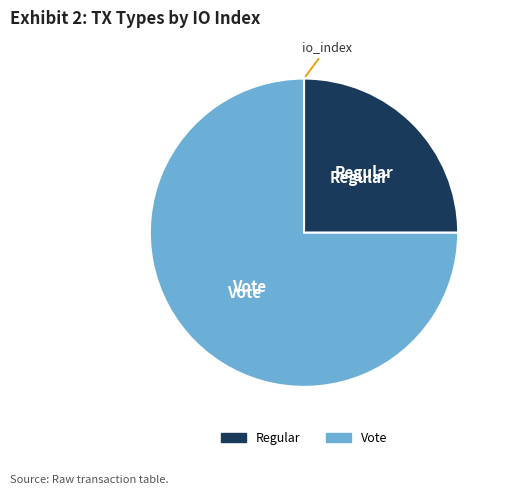

Combined, do Regular and Vote account for over 50%?

Yes